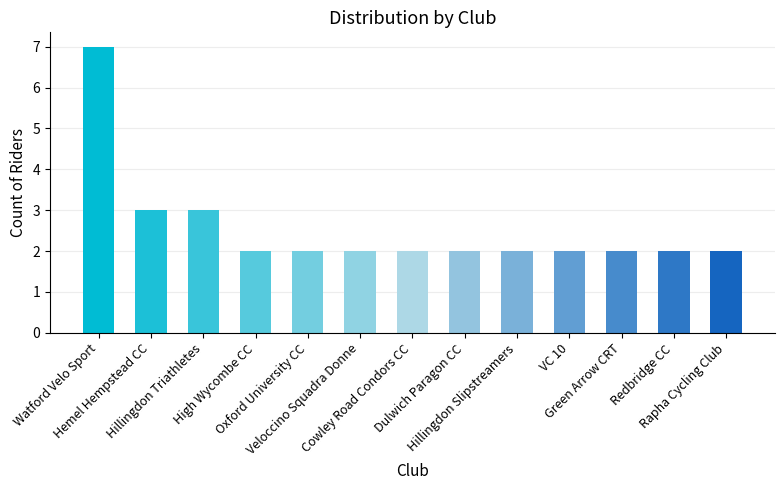

True or false: the data shows 2 at Hillingdon Slipstreamers.

True